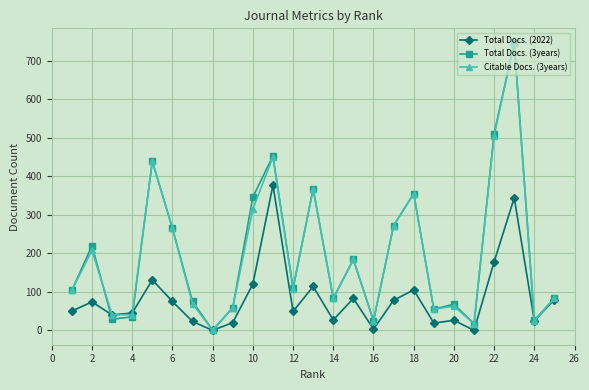

True or false: Total Docs. (3years) has more than 2 interior local peaks.

True